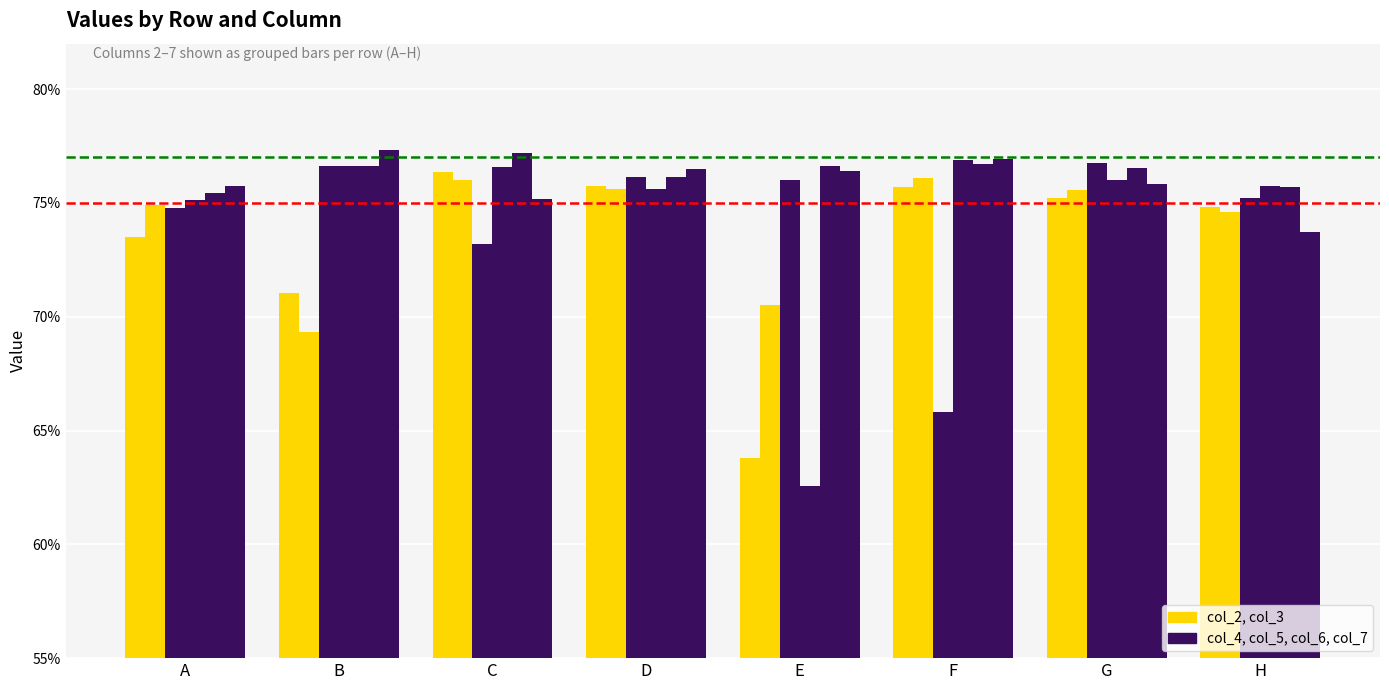

Does the chart contain stacked bars?

No